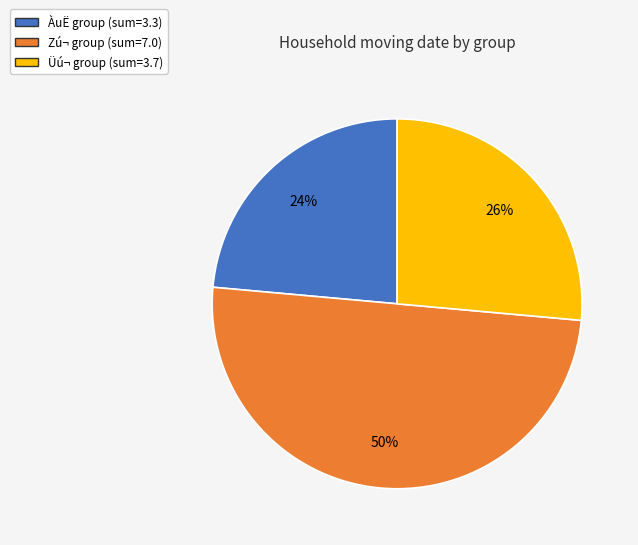

To the nearest percent, what is the average slice percentage?

33%